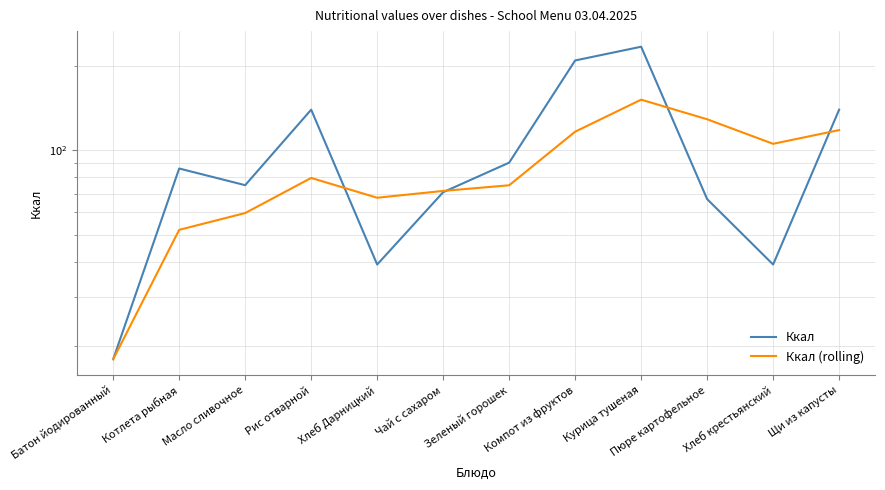

Reading left to right, what are all the values shown in this chart?

Ккал: 18.0	86.0	75.0	139.4	39.1	70.8	90.2	208.8	233.7	66.9	39.1	139.4
Ккал (rolling): 18.0	52.0	59.7	79.6	67.7	71.5	74.9	116.4	151.3	128.9	105.3	117.9